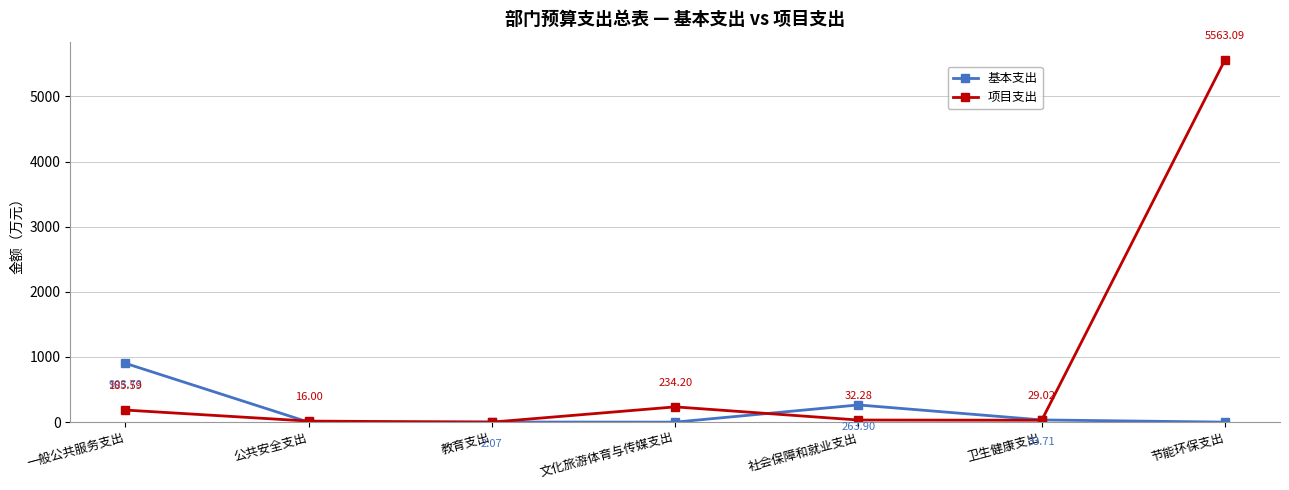

What position from the left is 社会保障和就业支出?

5